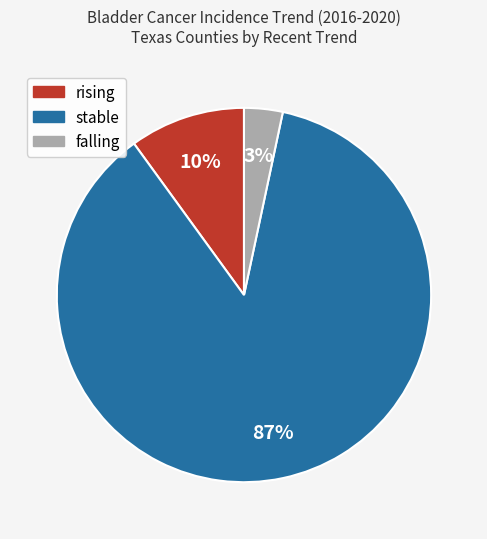

Is there a majority slice in this chart?

Yes